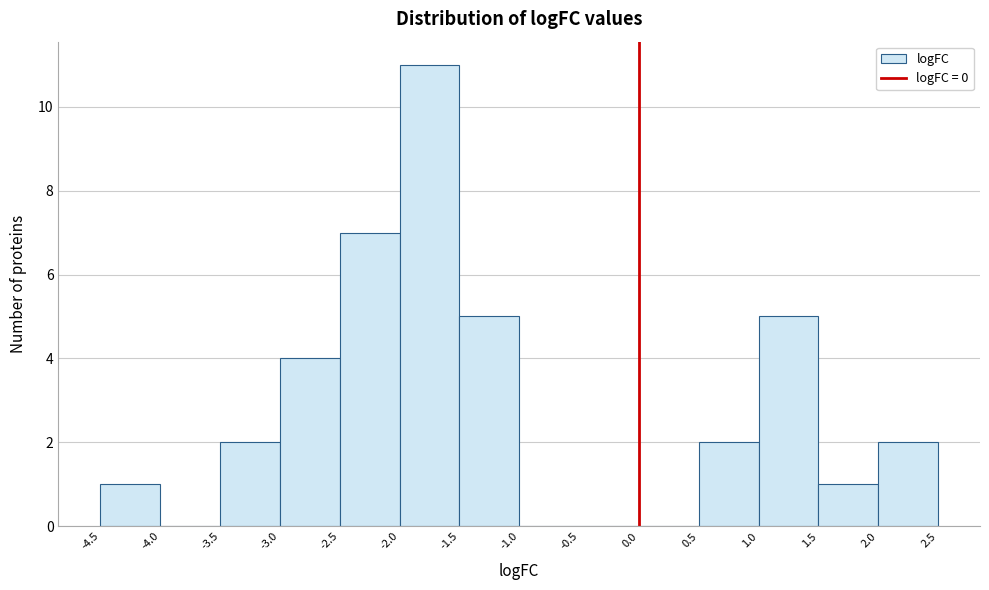

Over which range of the x-axis is the bar tallest?

-2.0 to -1.5